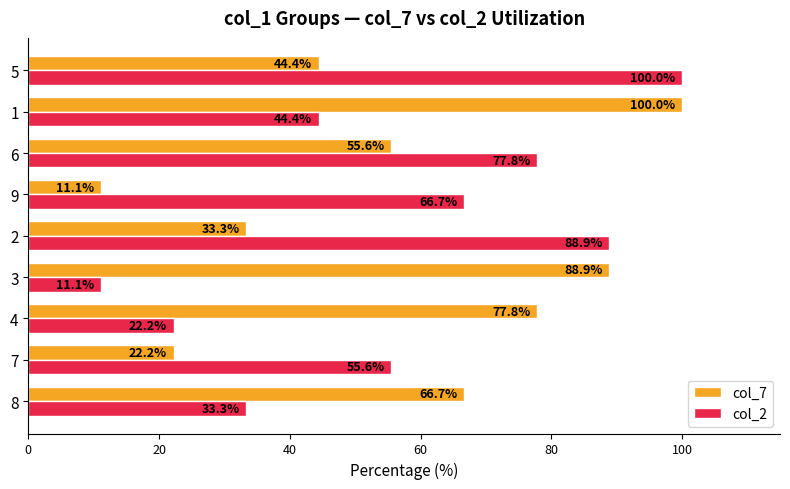

Is it true that col_7 equals 33.3 at 2?

True